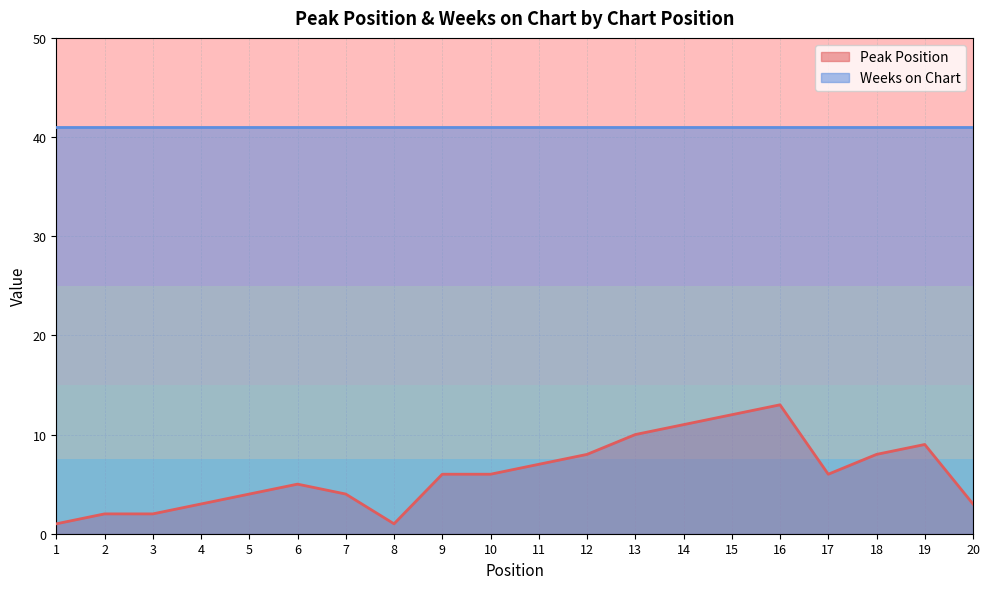

Approximately how many times larger is the value at 11 compared to 17?

1.2